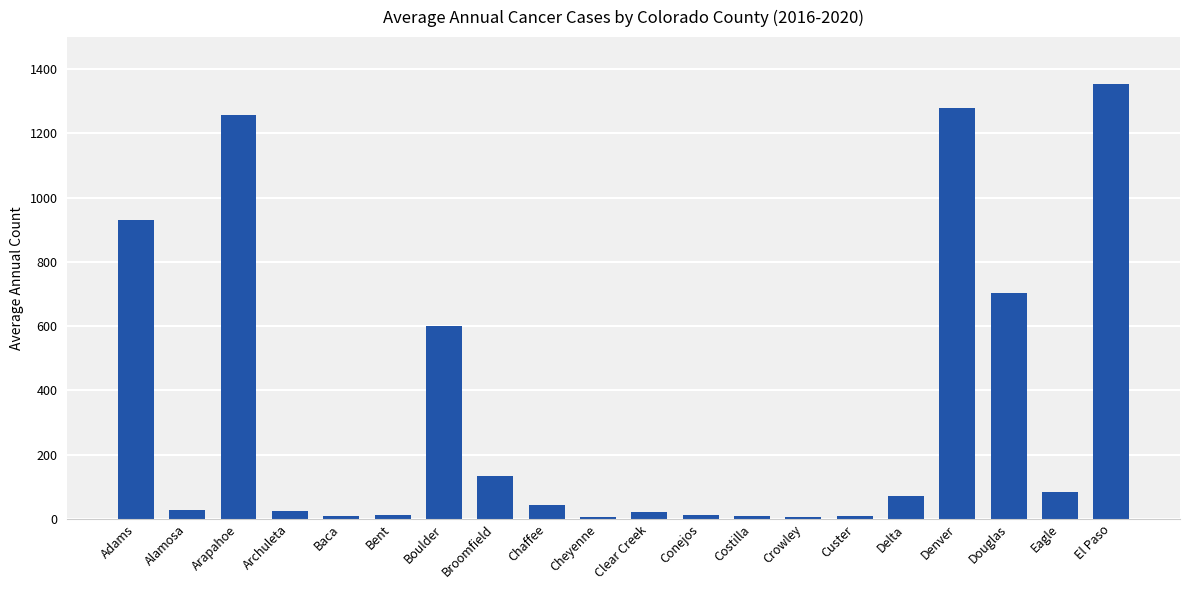

What is the value of the 6th bar from the left?

11